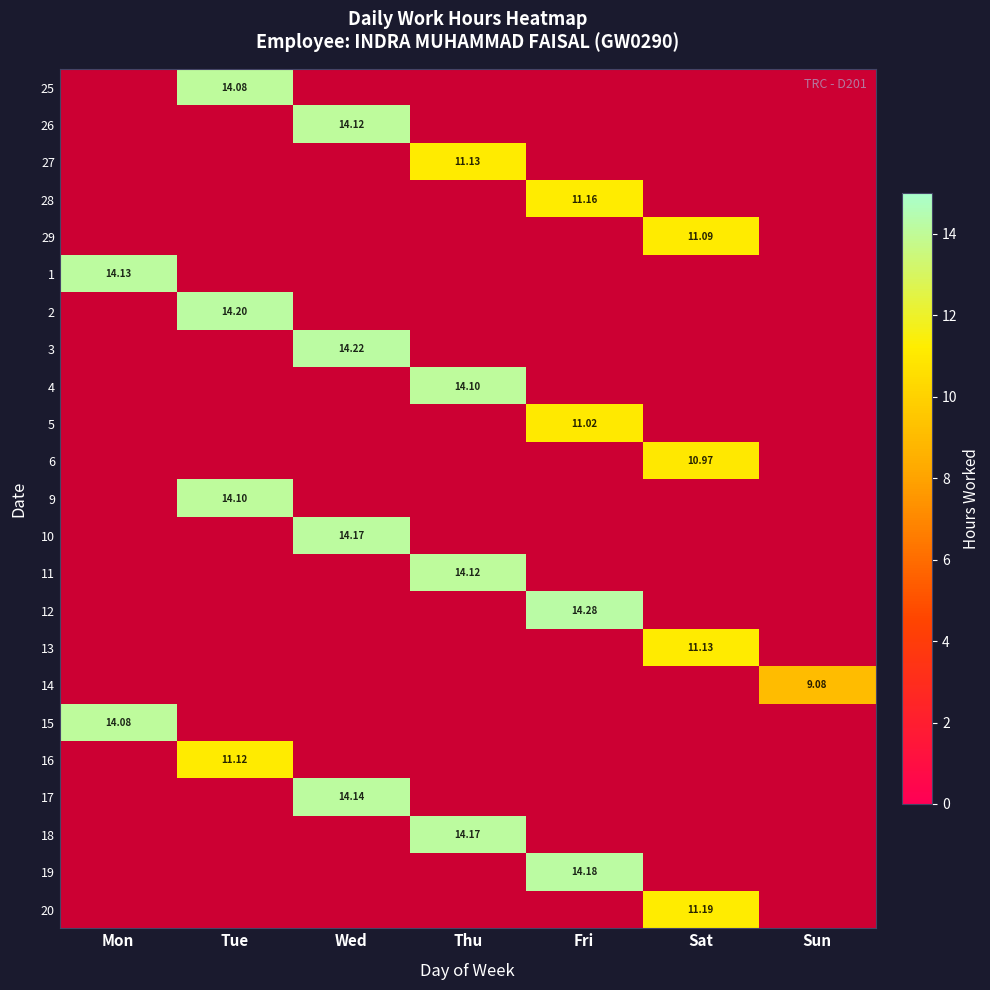

The 14 series shows 0.0 at Mon. True or false?

True